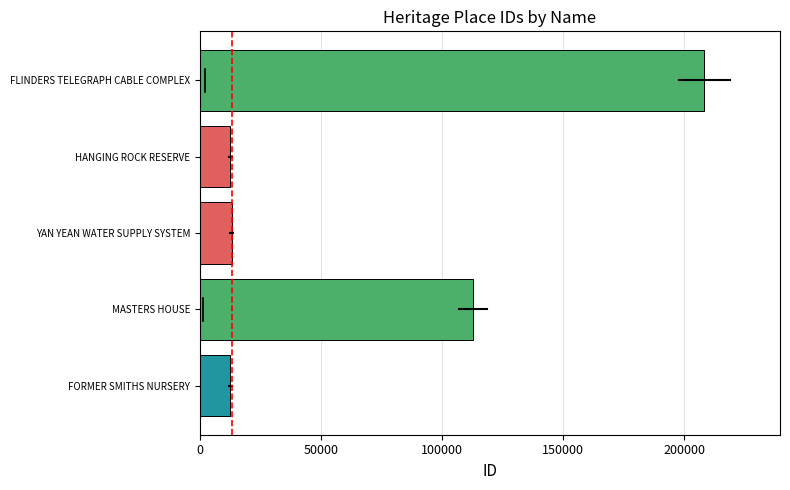

Are the bars horizontal?

Yes